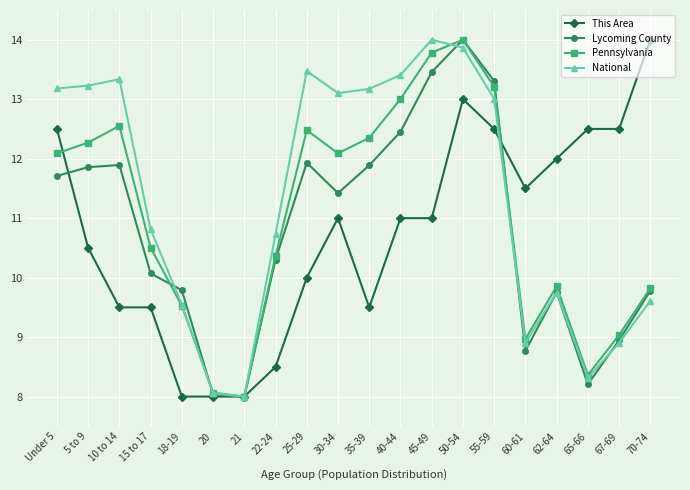

How many data points in Lycoming County are less than 11?

10